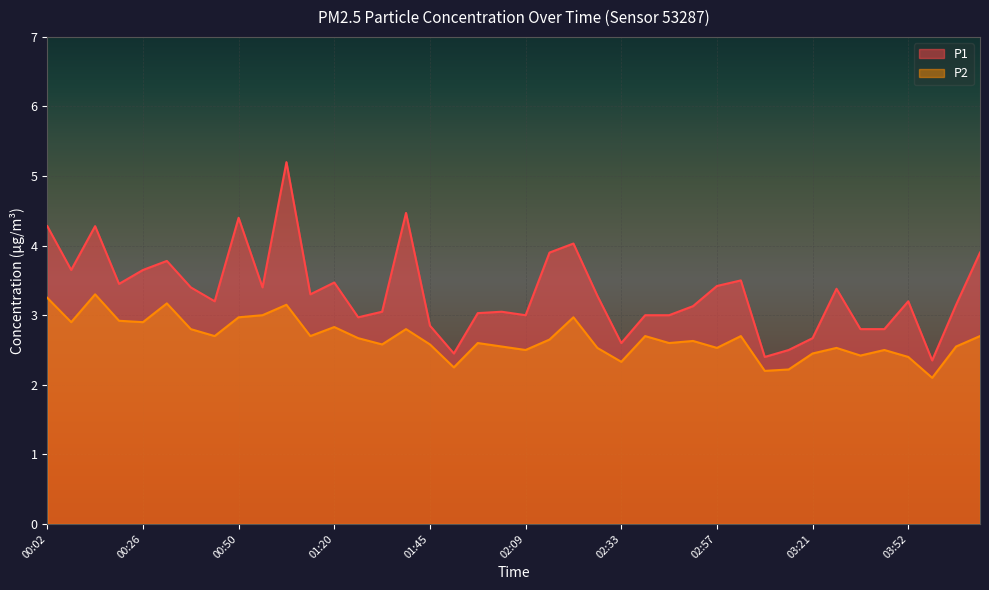

In P2, how many points are higher than both neighbors (excluding endpoints)?

12